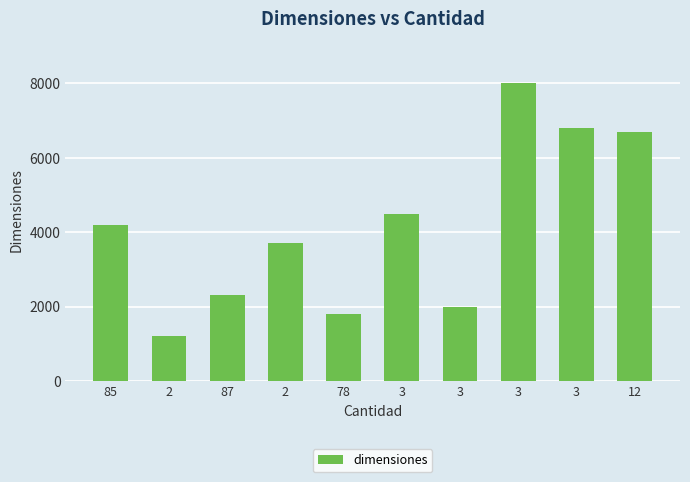

Which has a higher value, 3 or 3?

3